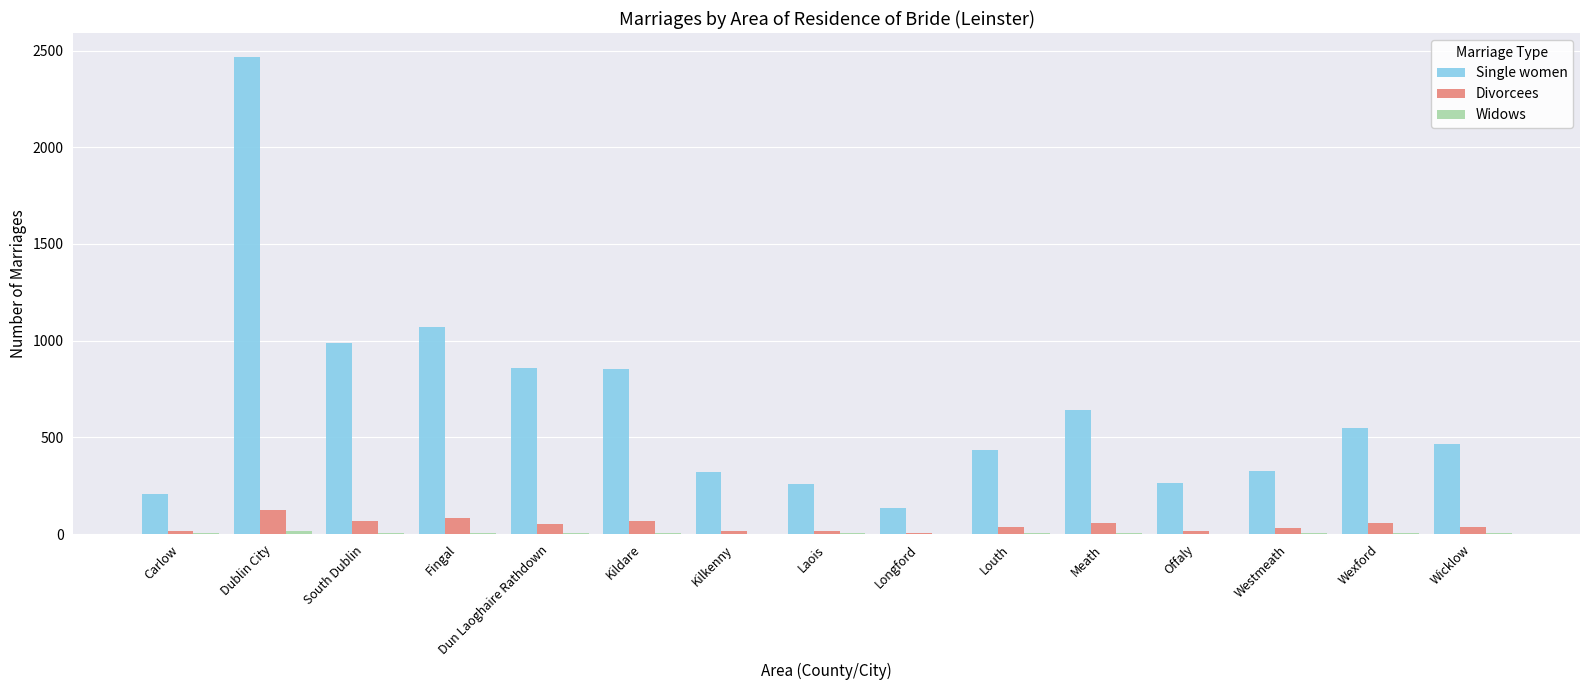

Between Longford and Wicklow, which series saw the biggest shift?

Single women